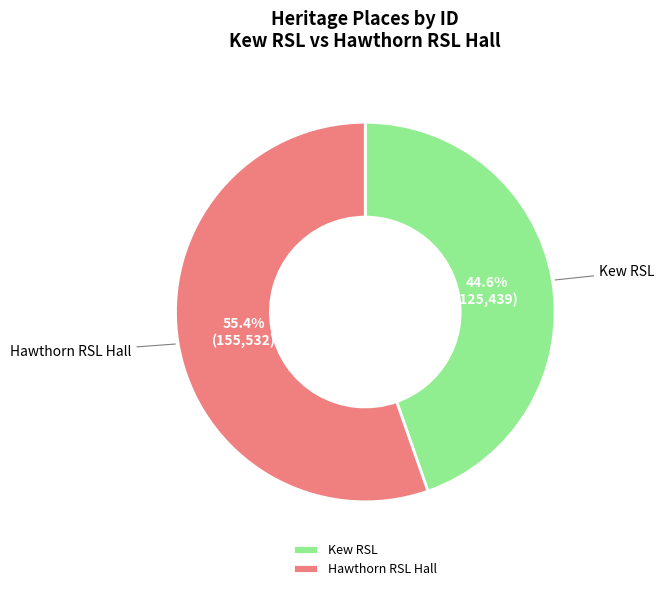

Between Kew RSL and Hawthorn RSL Hall, which is larger?

Hawthorn RSL Hall